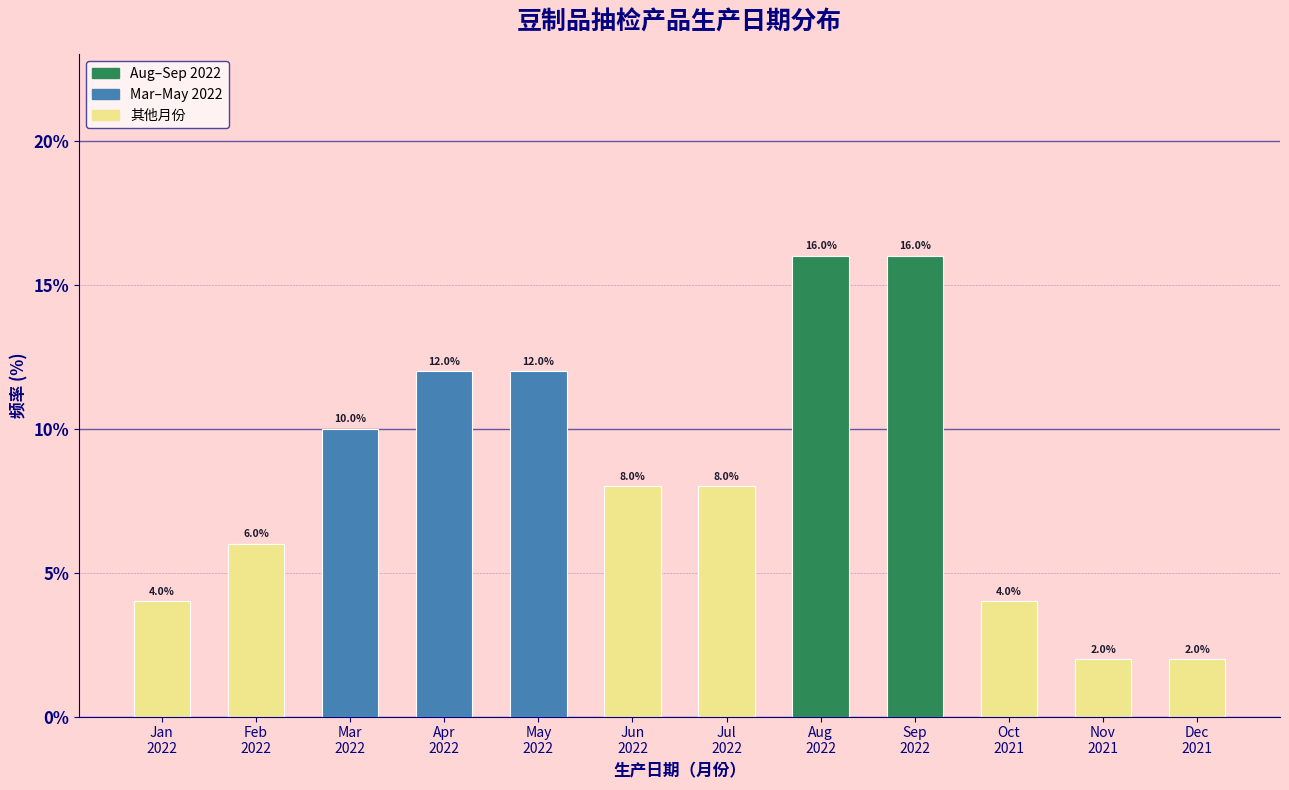

Reading right to left, list all the values displayed in this chart.

2	2	4	16	16	8	8	12	12	10	6	4